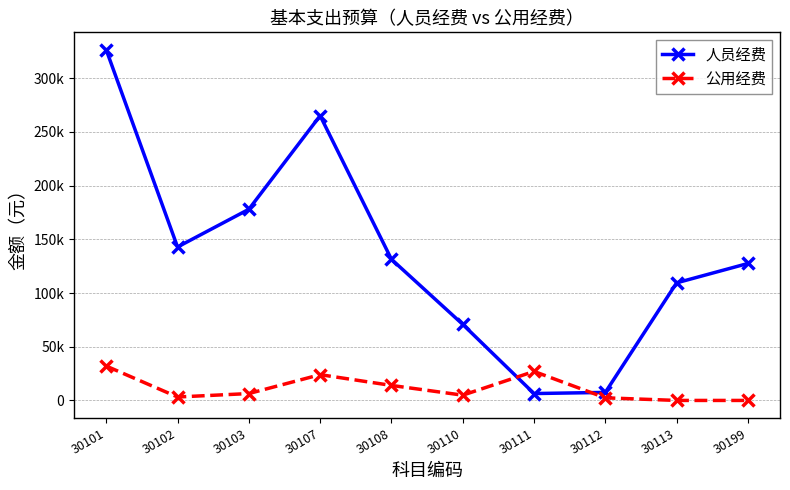

What are all the series names shown in the legend?

人员经费, 公用经费